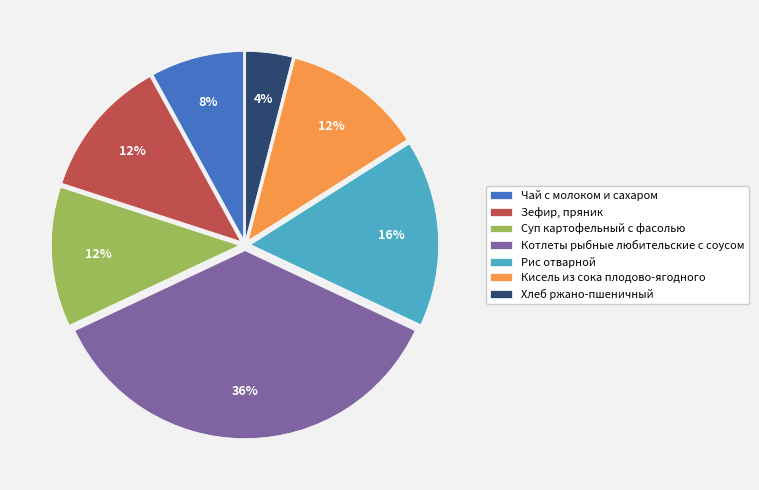

Count the number of slices in the pie.

7